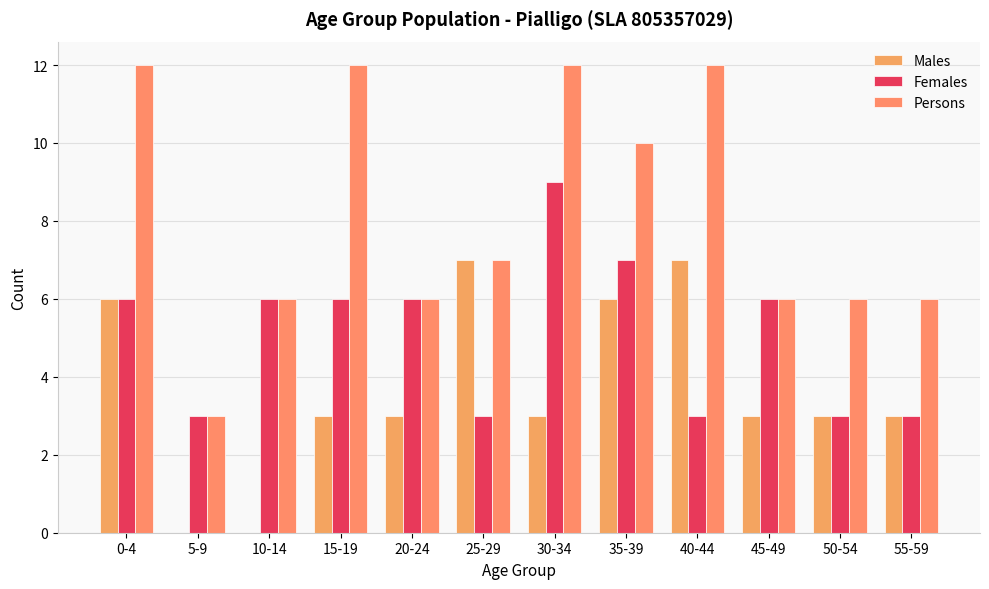

True or false: Females has a value of 3 at 25-29.

True